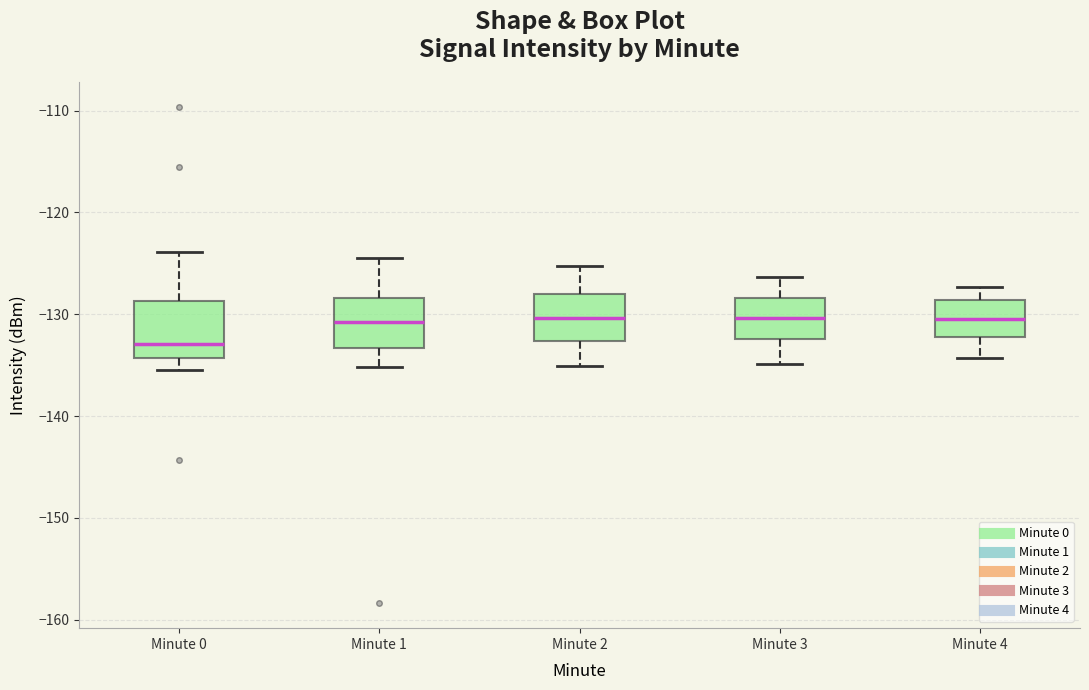

Reading left to right, read every box against the y-axis: the position of its median line, the range the box covers, and the ends of its whiskers. The values are not printed on the chart, so give them approximately, as read against the axis.

Minute 0: median -133, box -134 to -129, whiskers -135 to -124
Minute 1: median -131, box -133 to -128, whiskers -135 to -124
Minute 2: median -130, box -133 to -128, whiskers -135 to -125
Minute 3: median -130, box -132 to -128, whiskers -135 to -126
Minute 4: median -130, box -132 to -129, whiskers -134 to -127